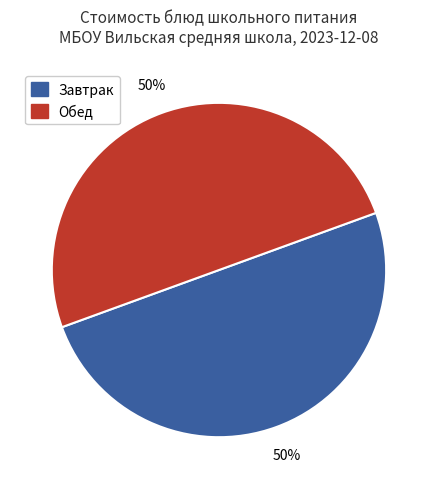

To the nearest percent, what is the average slice percentage?

50%